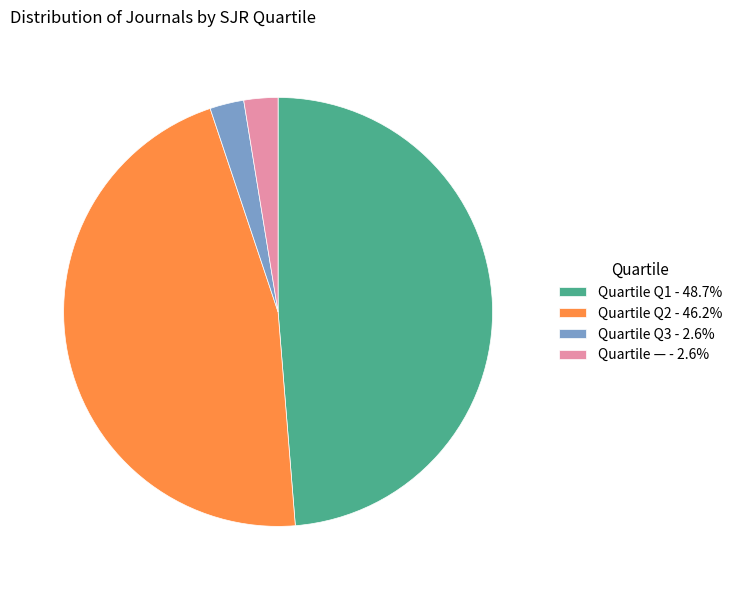

Do Quartile Q3 - 2.6% and Quartile — - 2.6% together represent more than half of the pie?

No